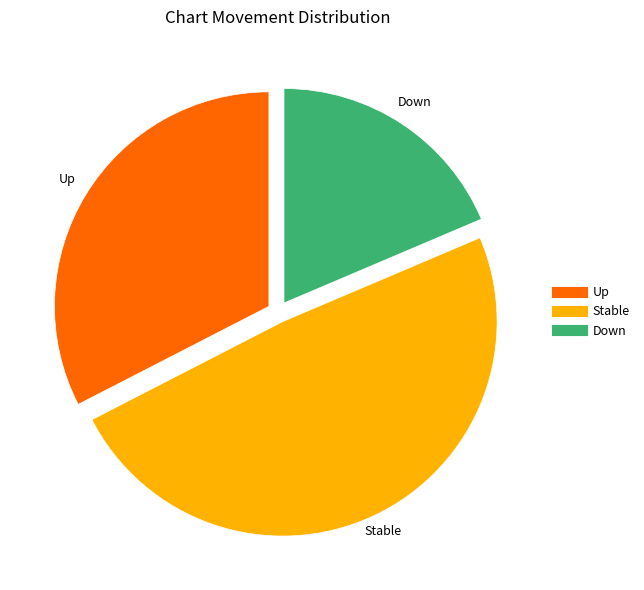

Is there any slice that represents more than half of the pie?

No